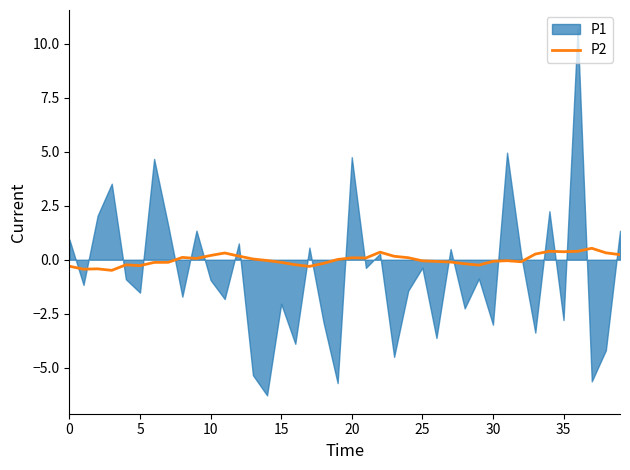

What is the label of the 28th point from the right?

12